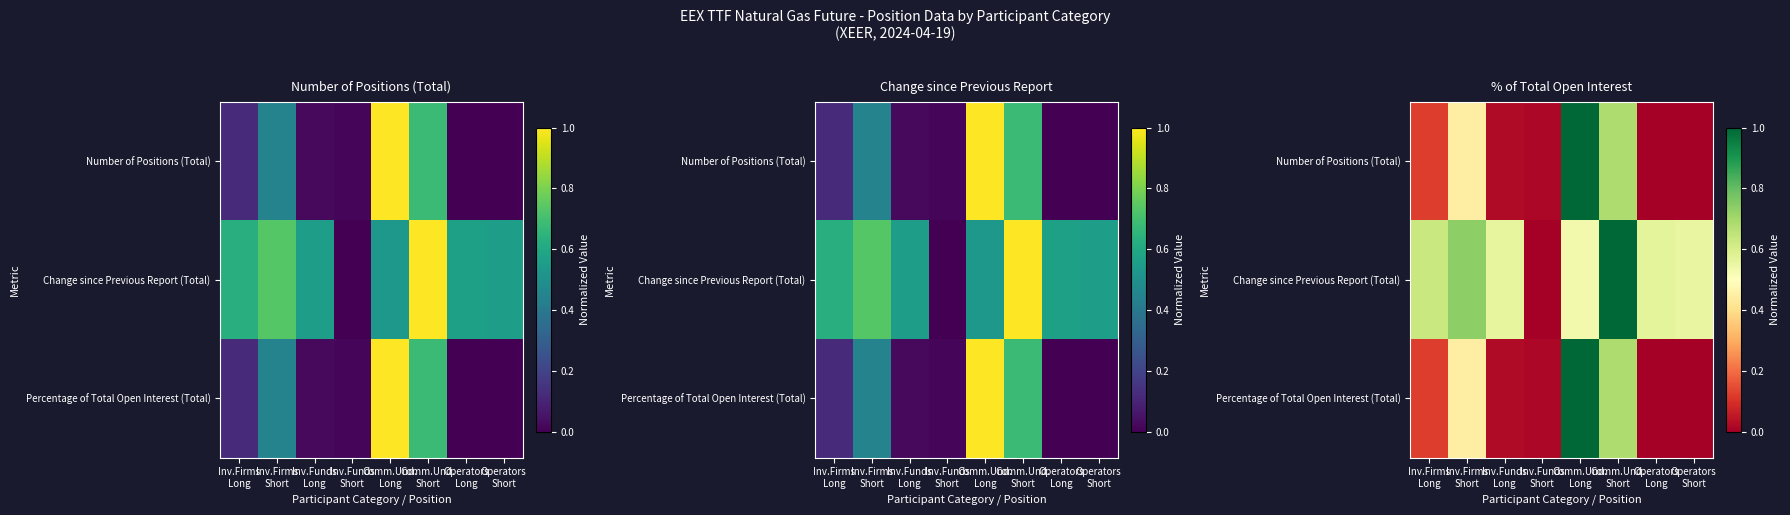

The value of Number of Positions (Total) at Operators Short is -0.6. True or false?

False